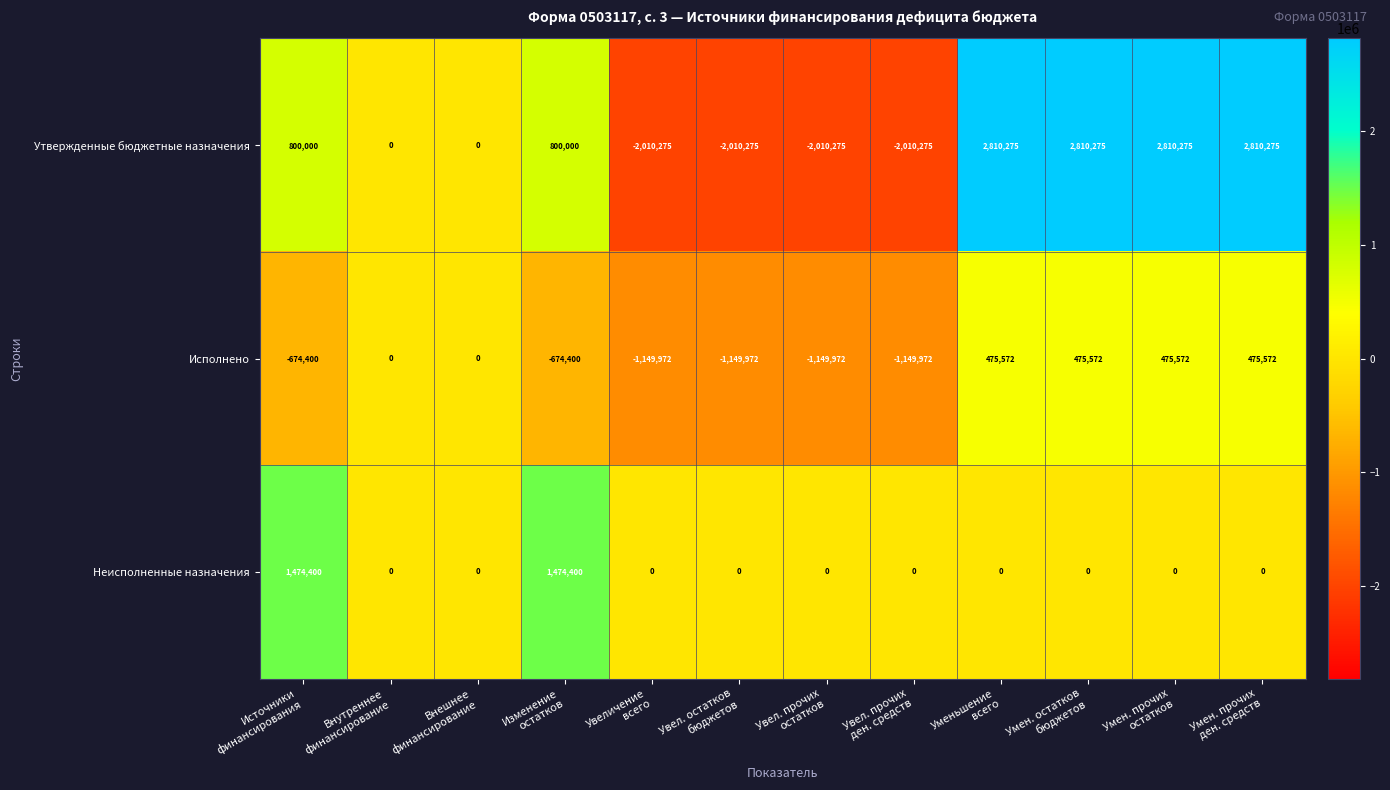

What is the difference between the maximum and minimum values in the Утвержденные бюджетные назначения series?

4820550